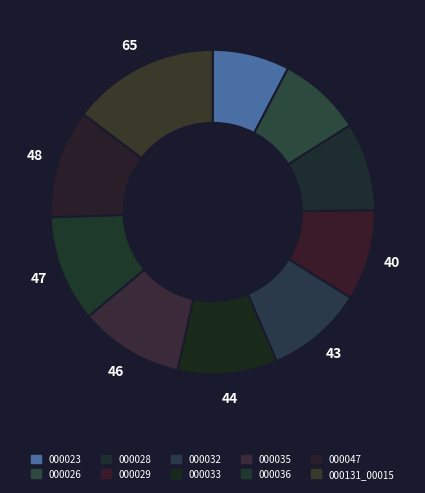

To the nearest percent, what is the average slice percentage?

10%